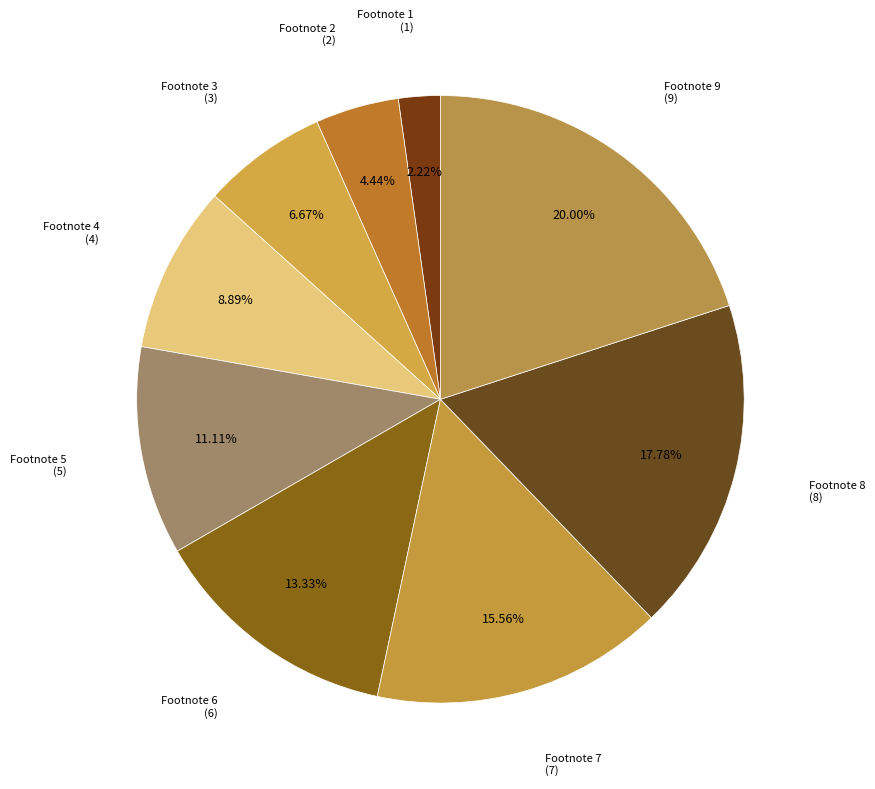

Count the number of slices in the pie.

9